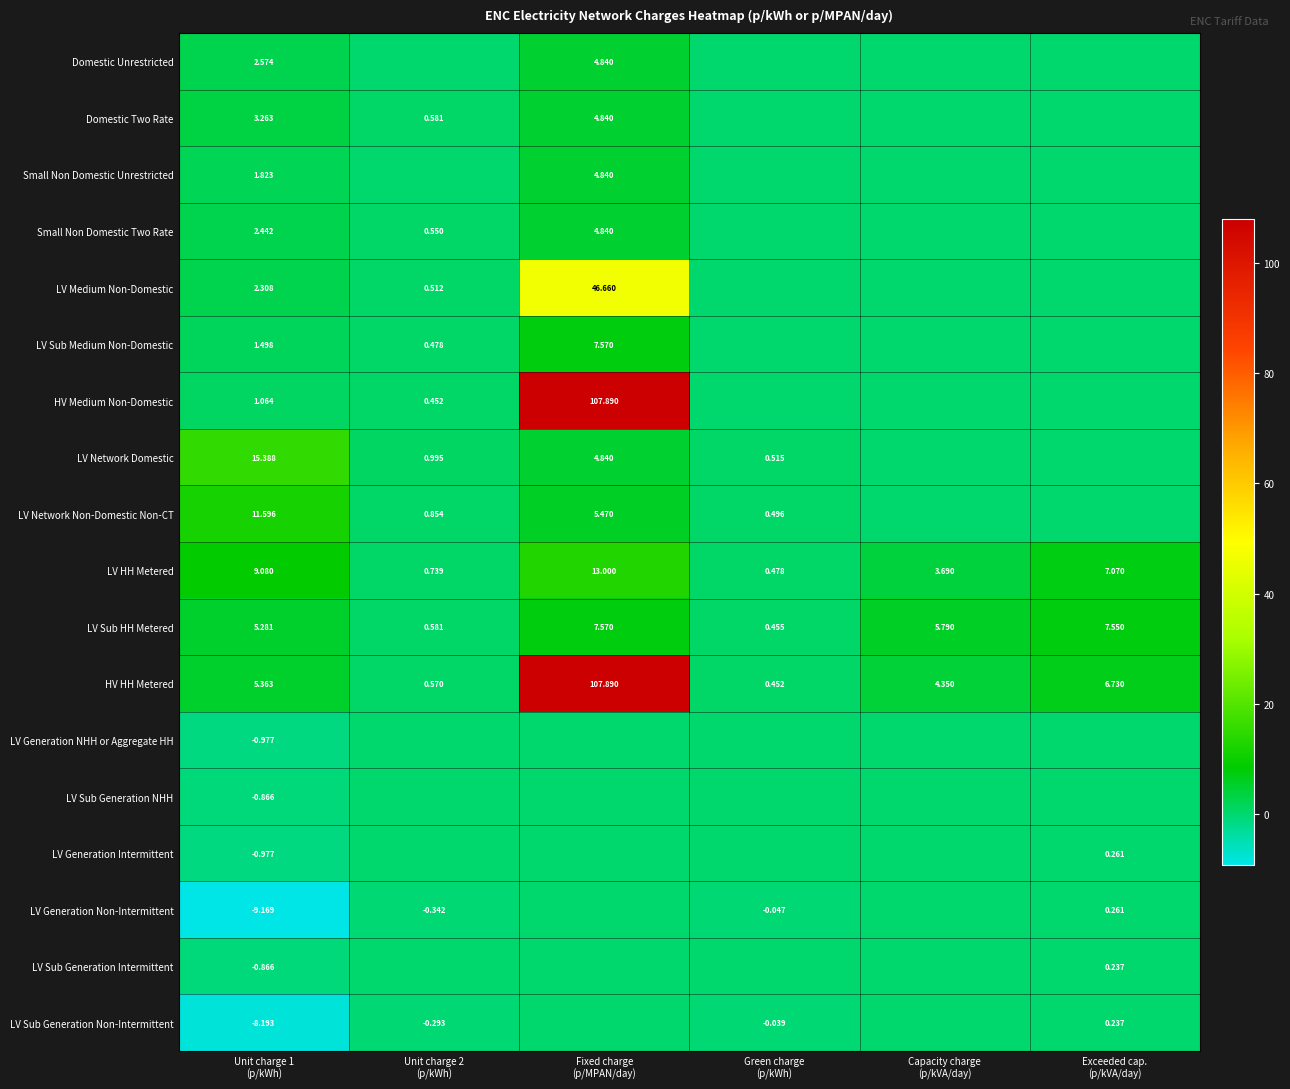

Is it true that LV Medium Non-Domestic equals 17.7 at Fixed charge (p/MPAN/day)?

False